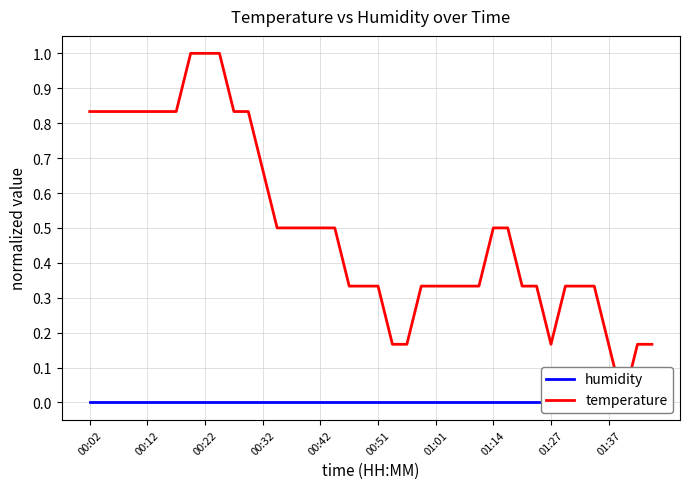

Reading left to right, list all the values displayed in this chart.

humidity: 0.0	0.0	0.0	0.0	0.0	0.0	0.0	0.0	0.0	0.0	0.0	0.0	0.0	0.0	0.0	0.0	0.0	0.0	0.0	0.0	0.0	0.0	0.0	0.0	0.0	0.0	0.0	0.0	0.0	0.0	0.0	0.0	0.0	0.0	0.0	0.0	0.0	0.0	0.0	0.0
temperature: 0.8	0.8	0.8	0.8	0.8	0.8	0.8	1.0	1.0	1.0	0.8	0.8	0.7	0.5	0.5	0.5	0.5	0.5	0.3	0.3	0.3	0.2	0.2	0.3	0.3	0.3	0.3	0.3	0.5	0.5	0.3	0.3	0.2	0.3	0.3	0.3	0.2	0.0	0.2	0.2